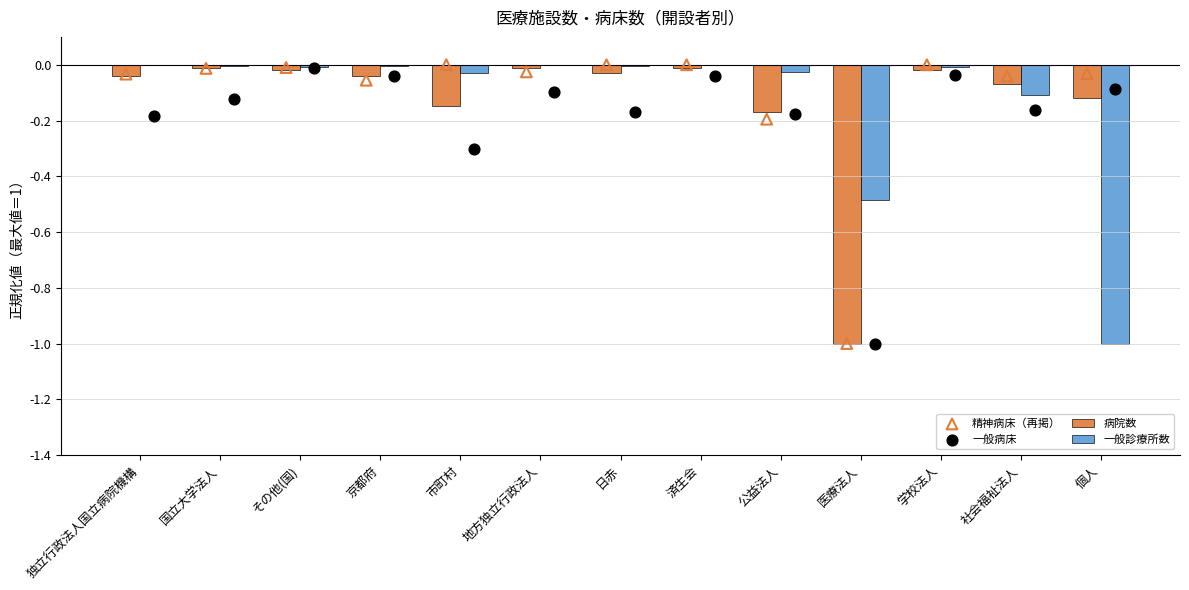

Which series reaches the minimum Y coordinate?

病院数